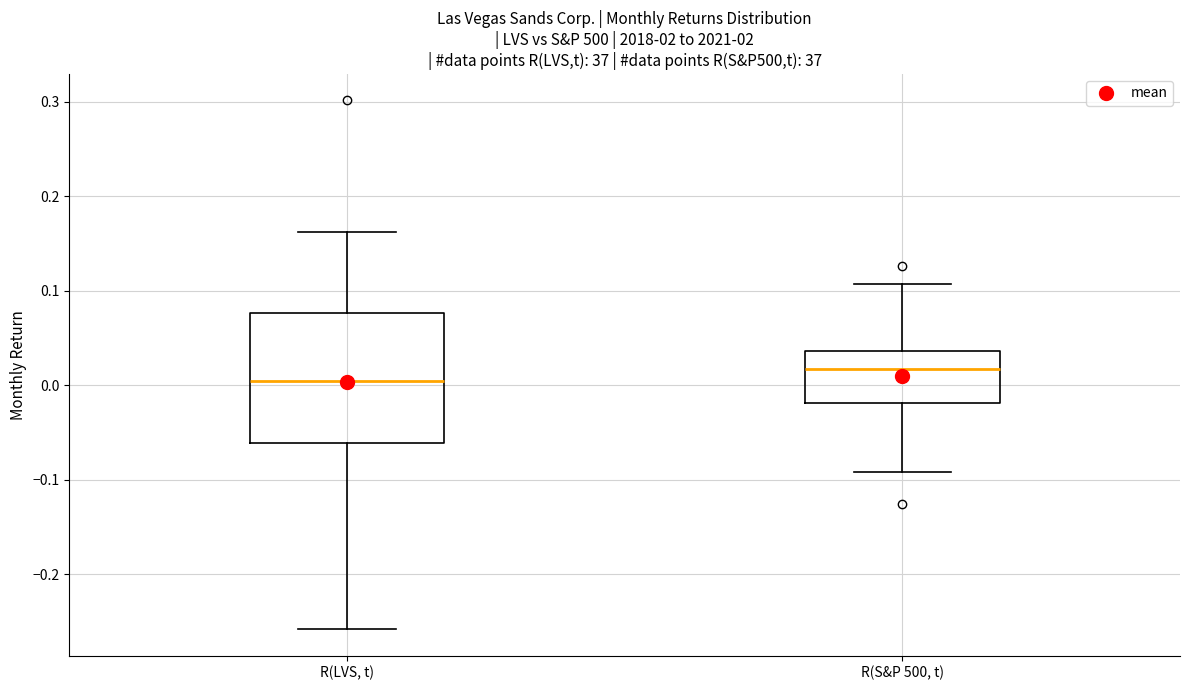

Reading left to right, read every box against the y-axis: the position of its median line, the range the box covers, and the ends of its whiskers. The values are not printed on the chart, so give them approximately, as read against the axis.

R(LVS, t): median 0.00, box -0.06 to 0.08, whiskers -0.26 to 0.16
R(S&P 500, t): median 0.02, box -0.02 to 0.04, whiskers -0.09 to 0.11